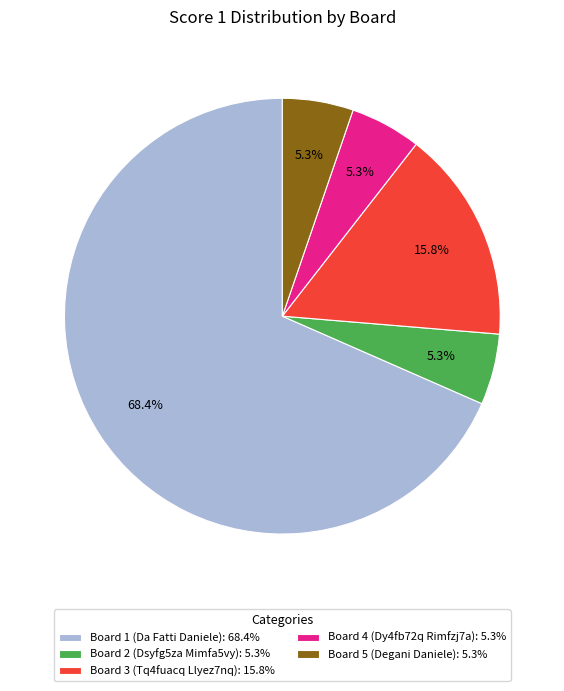

What is the largest slice in the pie chart?

Board 1 (Da Fatti Daniele)